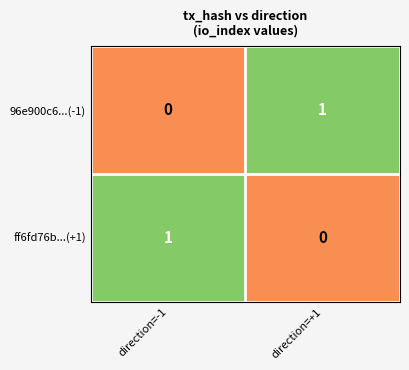

List the labels in order of ff6fd76b...(+1) value, smallest first.

direction=+1, direction=-1